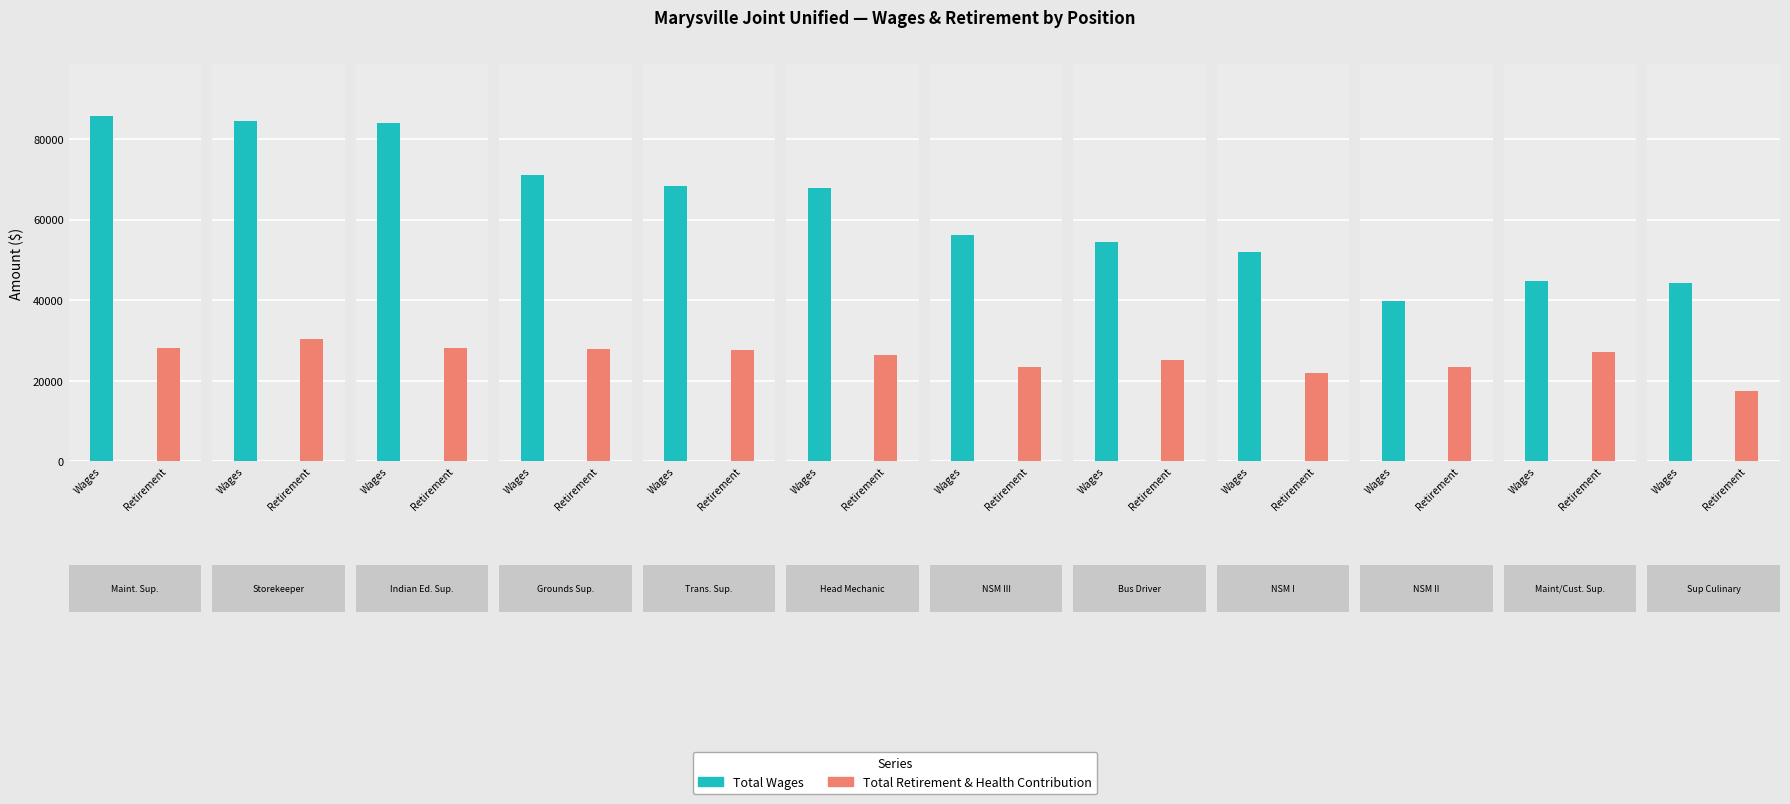

At which category is the sum across all series the highest?

Storekeeper